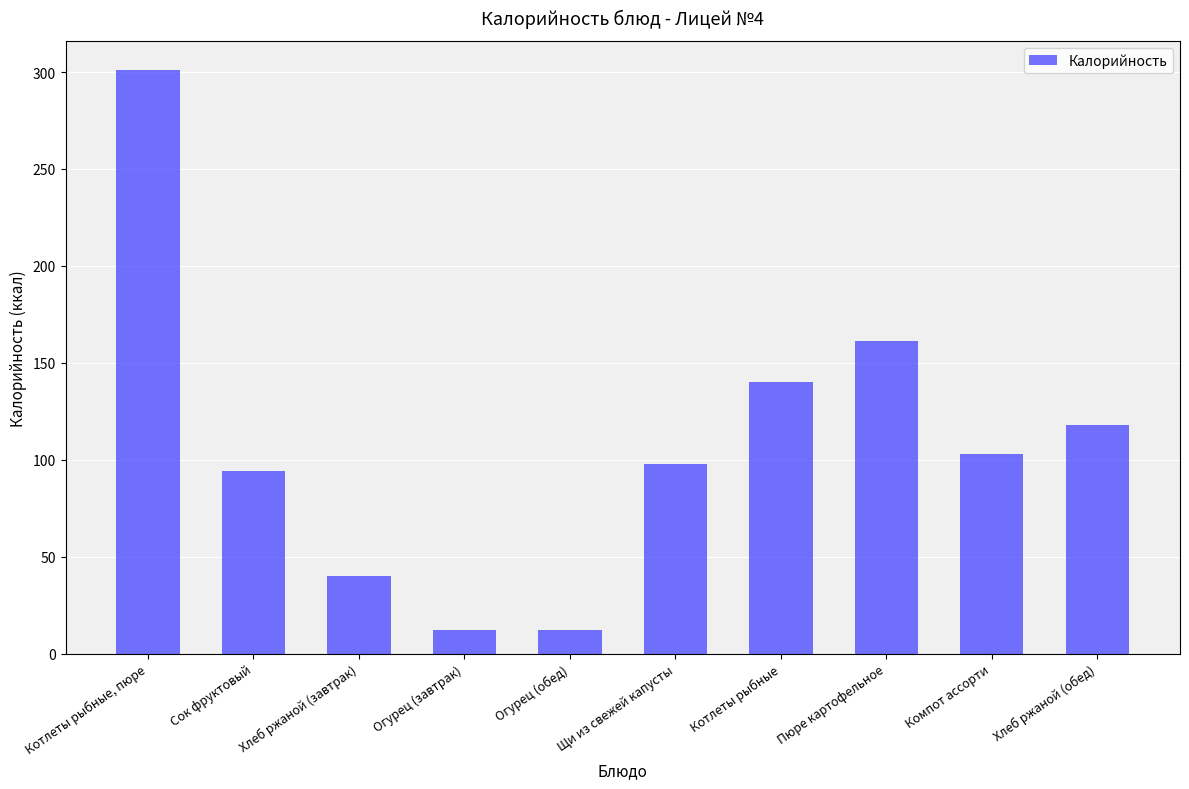

What is the difference between the maximum and minimum values?

289